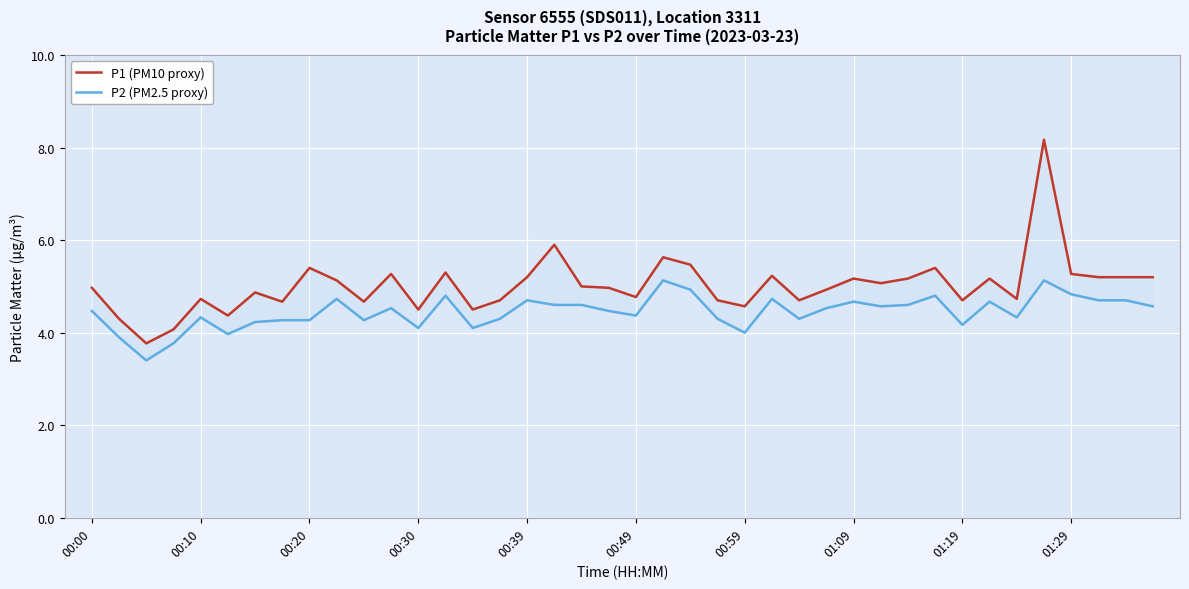

How many values in the P1 (PM10 proxy) series are below 5?

20